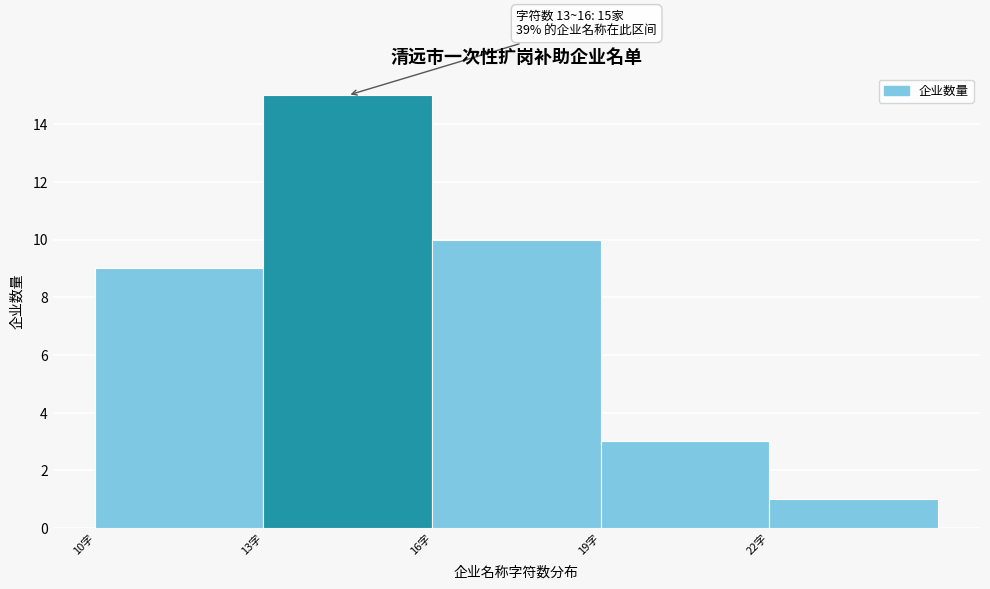

Over which range of the x-axis is the bar tallest?

13 to 16